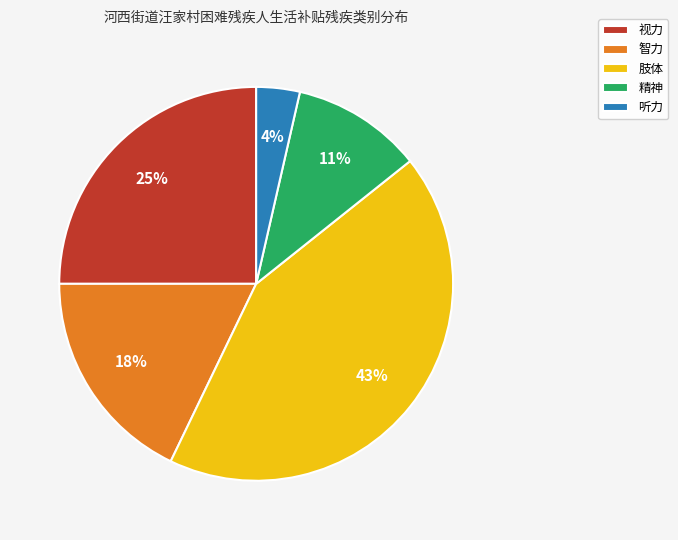

The 听力 slice represents 4% of the pie. True or false?

True